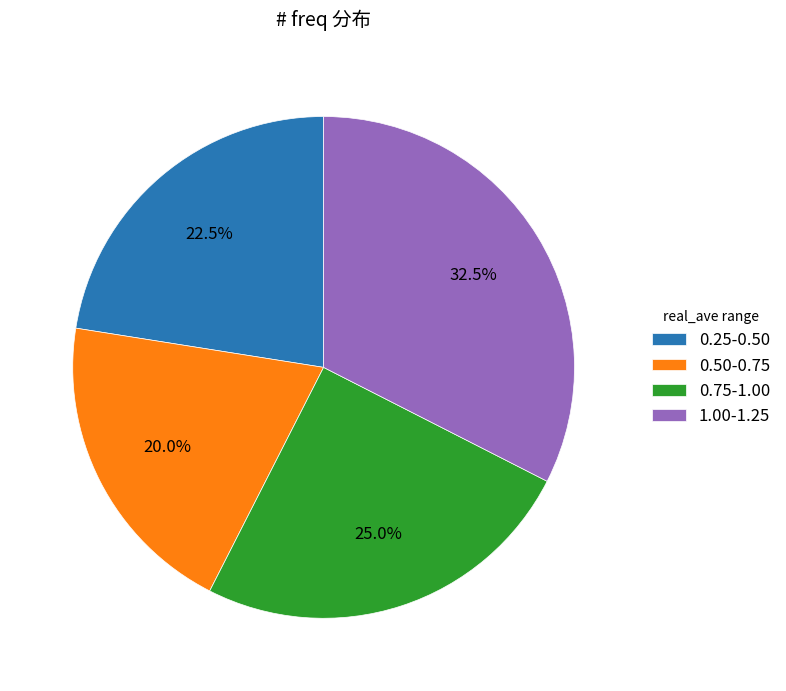

Which has a higher value, 0.75-1.00 or 0.50-0.75?

0.75-1.00